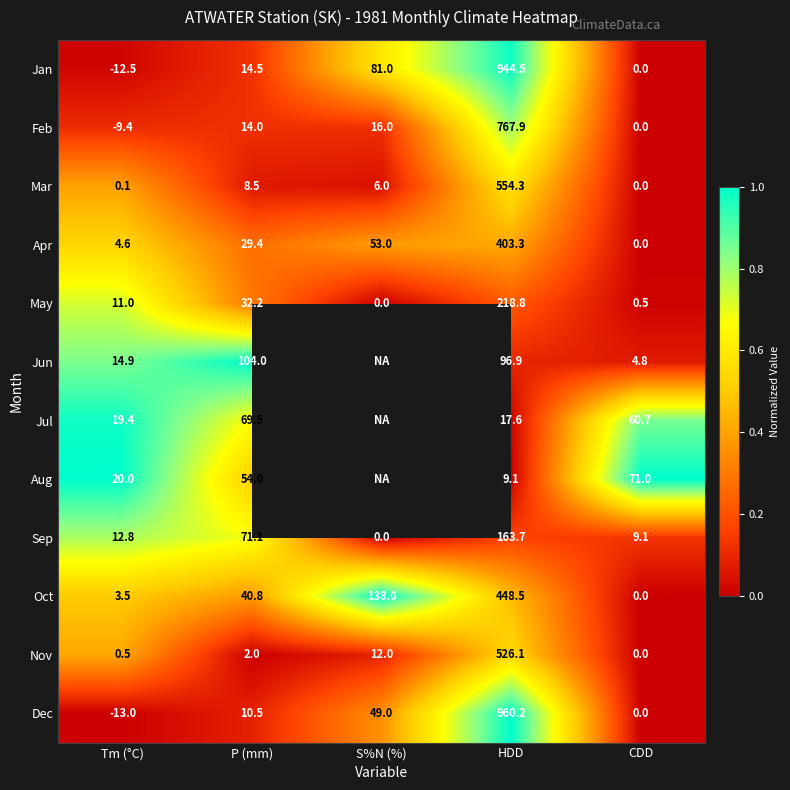

Rank the categories by Oct value from highest to lowest.

HDD, S%N (%), P (mm), Tm (°C), CDD